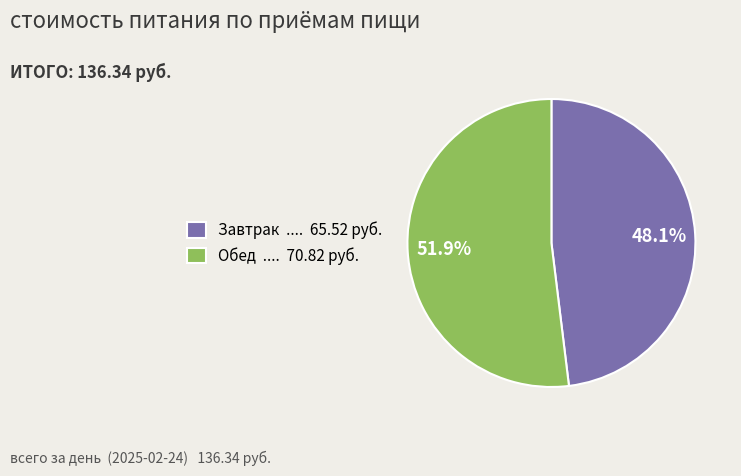

Is it true that Обед is 52% of the pie?

True